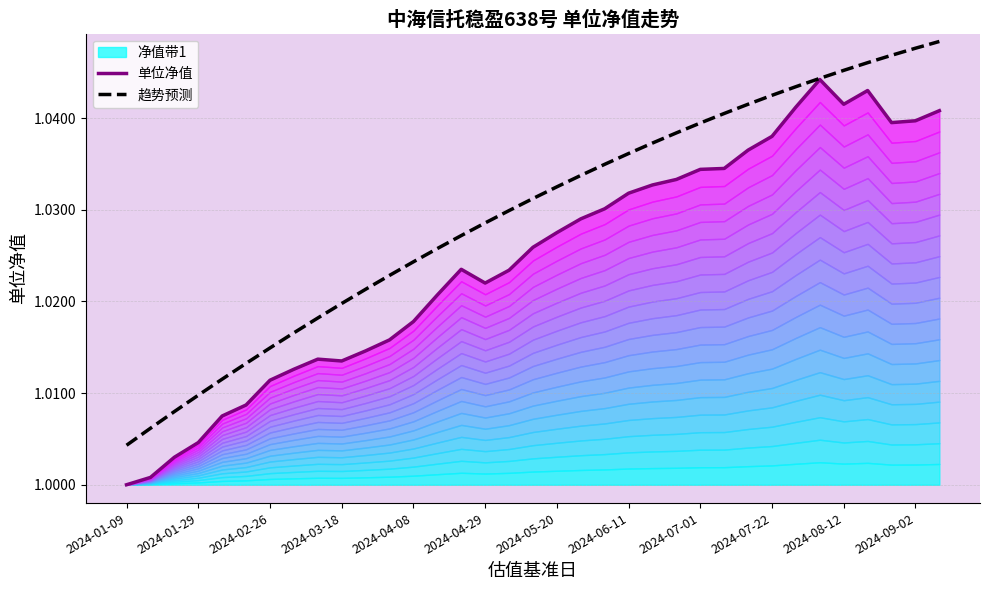

What is the value of the 趋势预测 point at the 26th from the left?

1.0